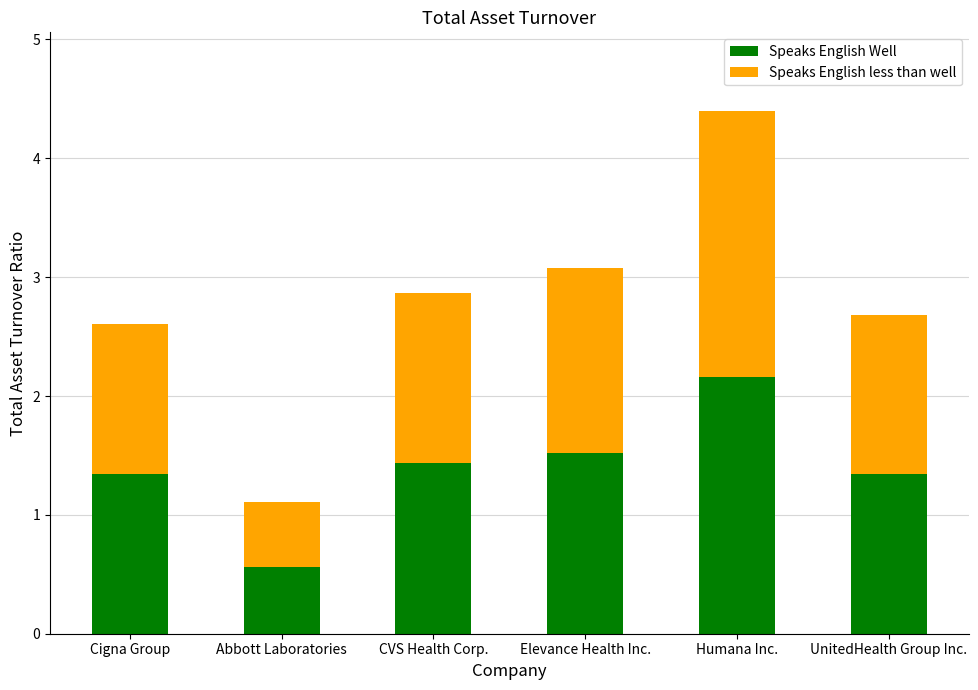

What is the average value of the Speaks English Well series?

1.4